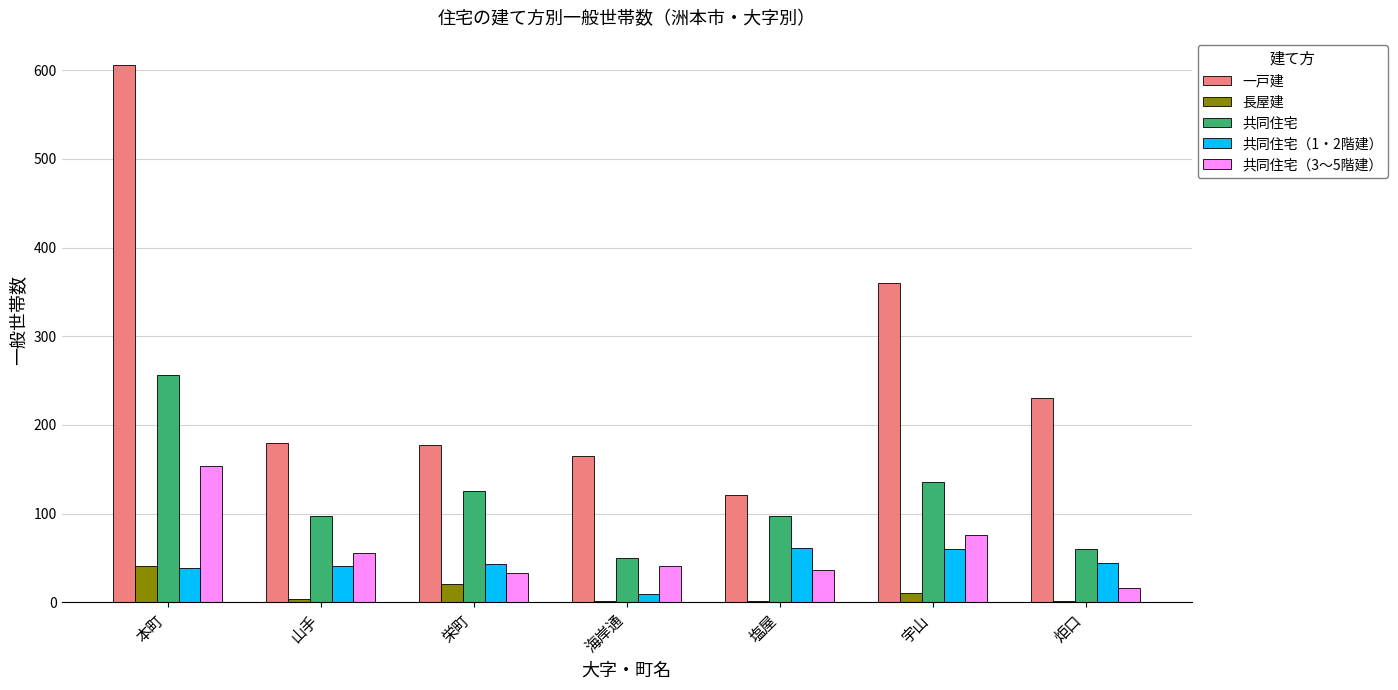

What is the maximum value shown in the chart?

606